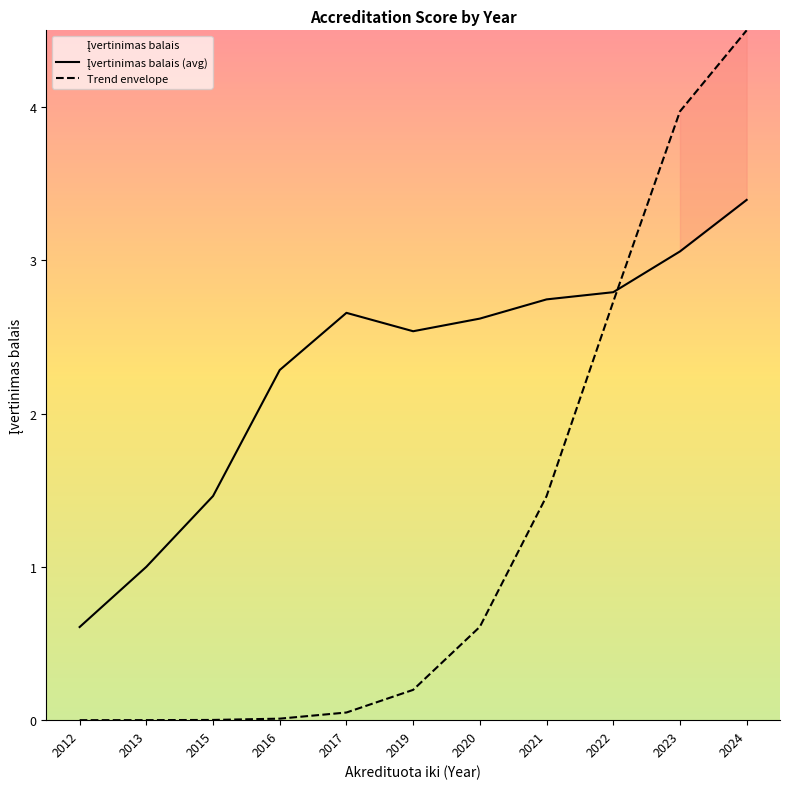

Which category has the highest value in the Trend envelope series?

2024